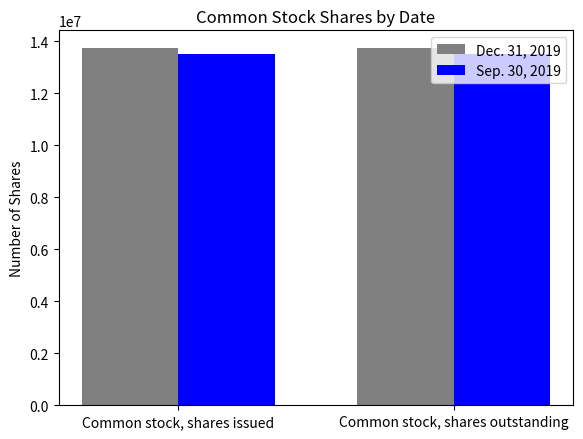

The Sep. 30, 2019 series shows 13493705 at Common stock, shares issued. True or false?

True